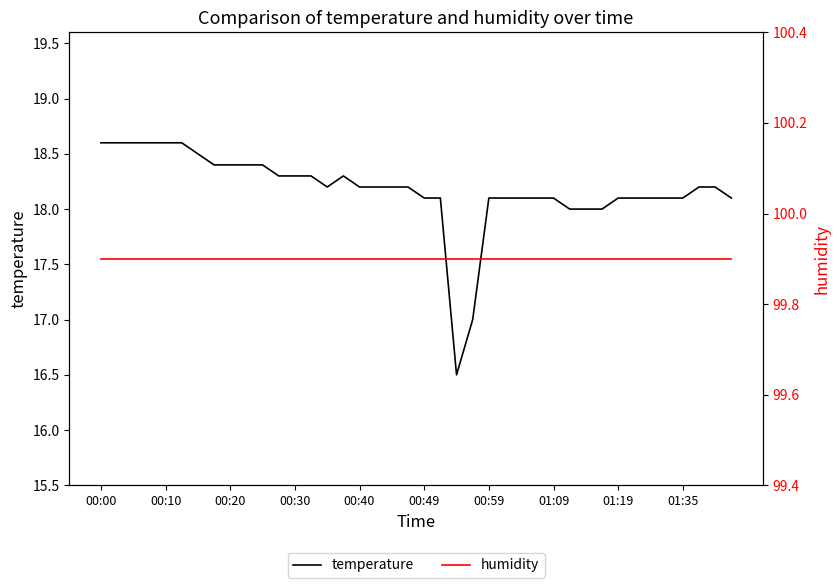

How many distinct data groups are displayed?

2